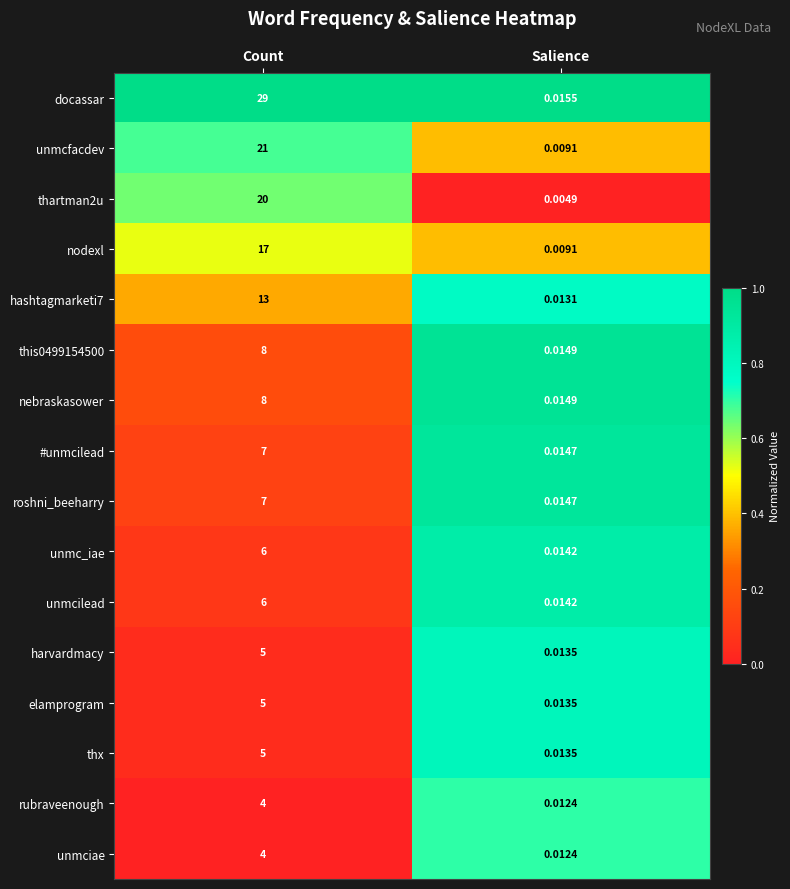

At how many categories does at least one series exceed 0?

2